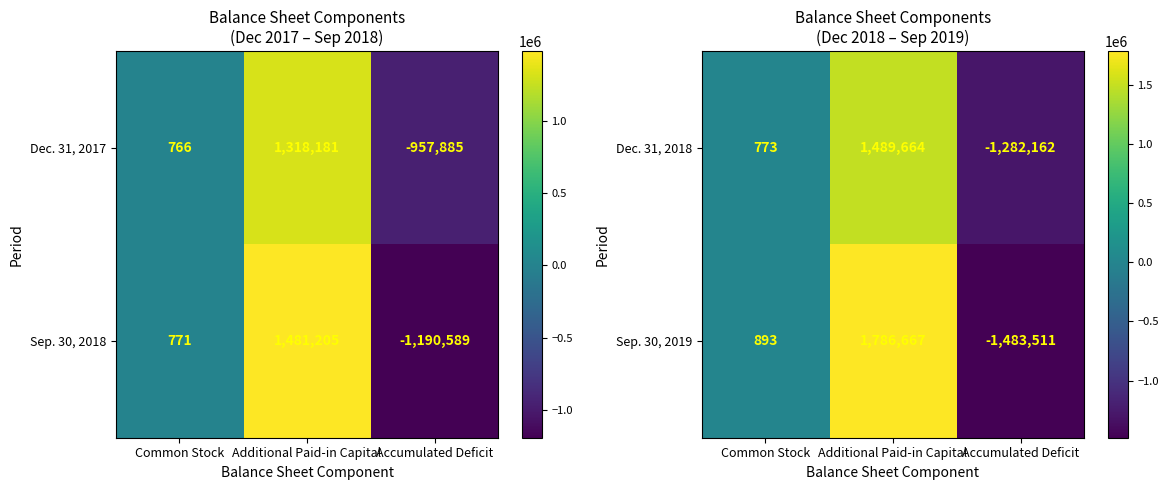

Which category has the lowest value in the Sep. 30, 2019 series?

Accumulated Deficit